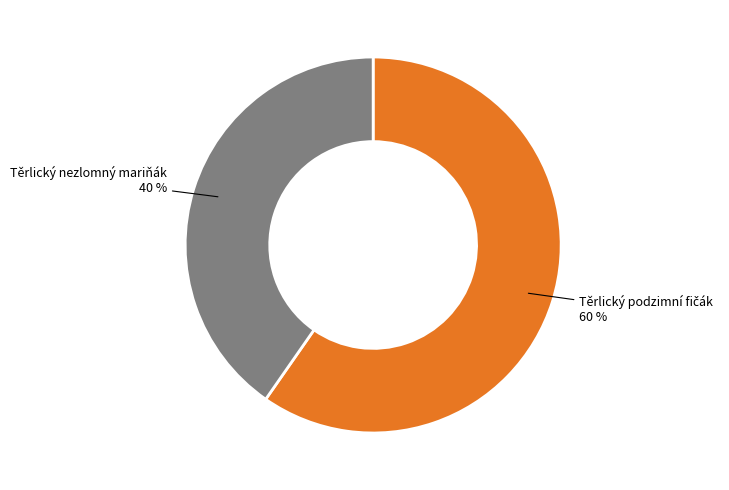

To the nearest percent, what is the average slice percentage?

50%